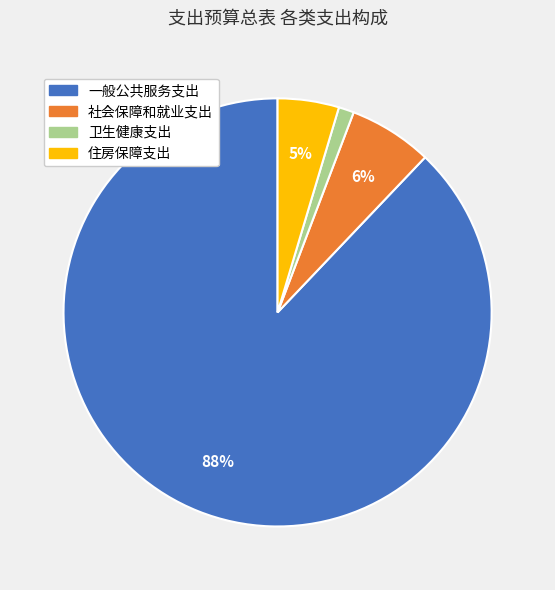

Is it true that 社会保障和就业支出 is 17% of the pie?

False